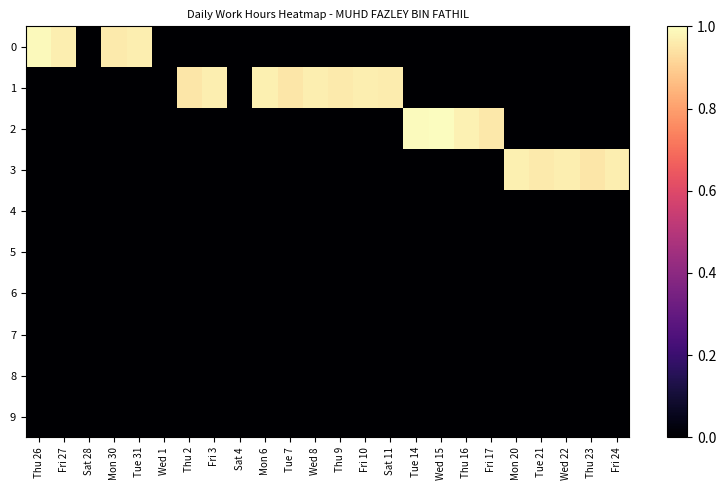

At how many categories does at least one series exceed 0?

21